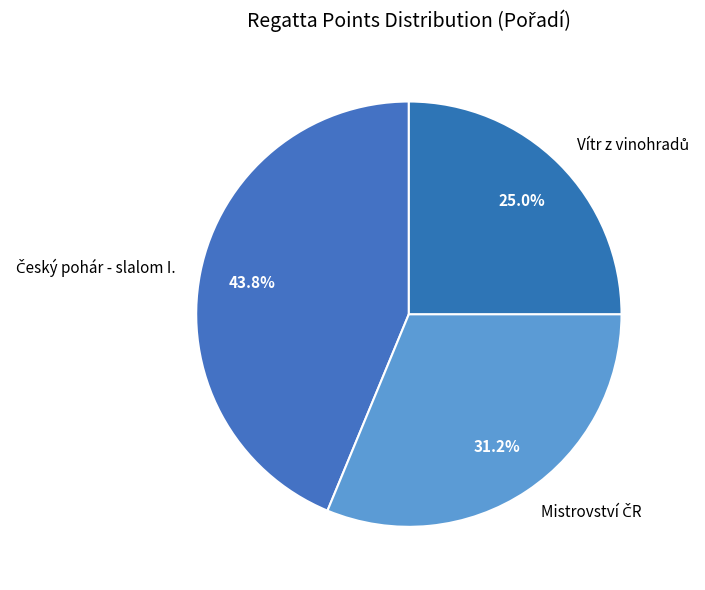

To the nearest percent, what is the difference between the largest and smallest slice percentages?

19%